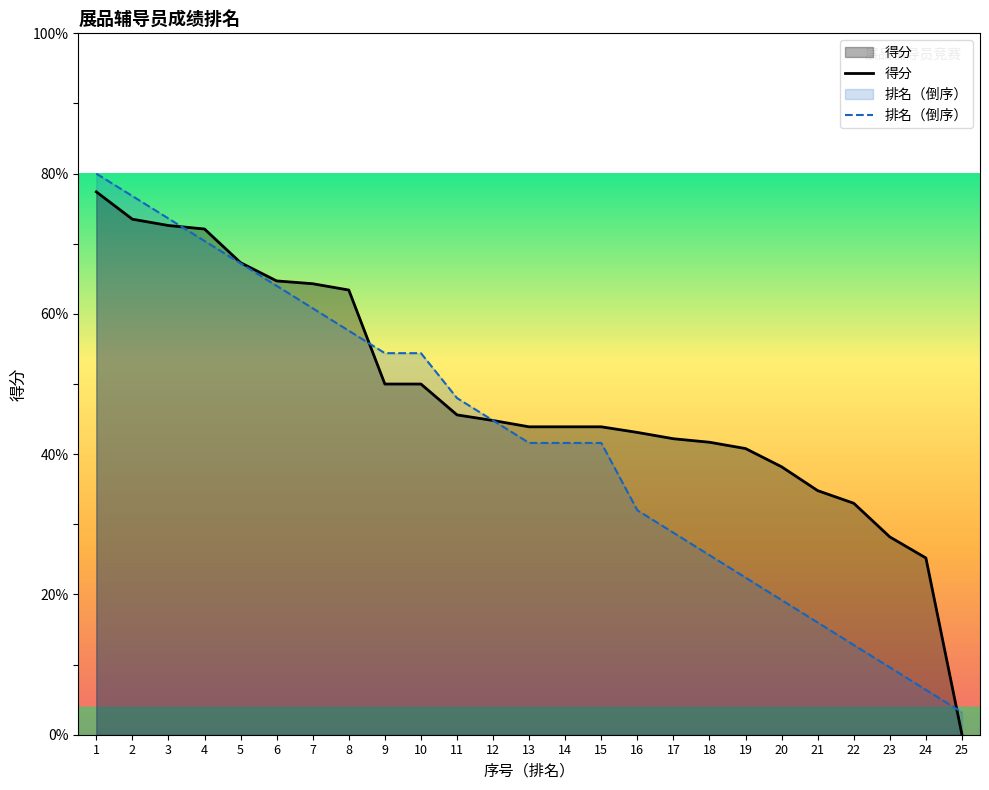

Reading right to left, list all the values displayed in this chart.

得分: 25=0.0	24=25.2	23=28.2	22=33.0	21=34.8	20=38.2	19=40.8	18=41.7	17=42.2	16=43.1	15=43.9	14=43.9	13=43.9	12=44.8	11=45.6	10=50.0	9=50.0	8=63.4	7=64.3	6=64.7	5=67.3	4=72.1	3=72.6	2=73.5	1=77.4
排名（倒序）: 25=3.2	24=6.4	23=9.6	22=12.8	21=16.0	20=19.2	19=22.4	18=25.6	17=28.8	16=32.0	15=41.6	14=41.6	13=41.6	12=44.8	11=48.0	10=54.4	9=54.4	8=57.6	7=60.8	6=64.0	5=67.2	4=70.4	3=73.6	2=76.8	1=80.0